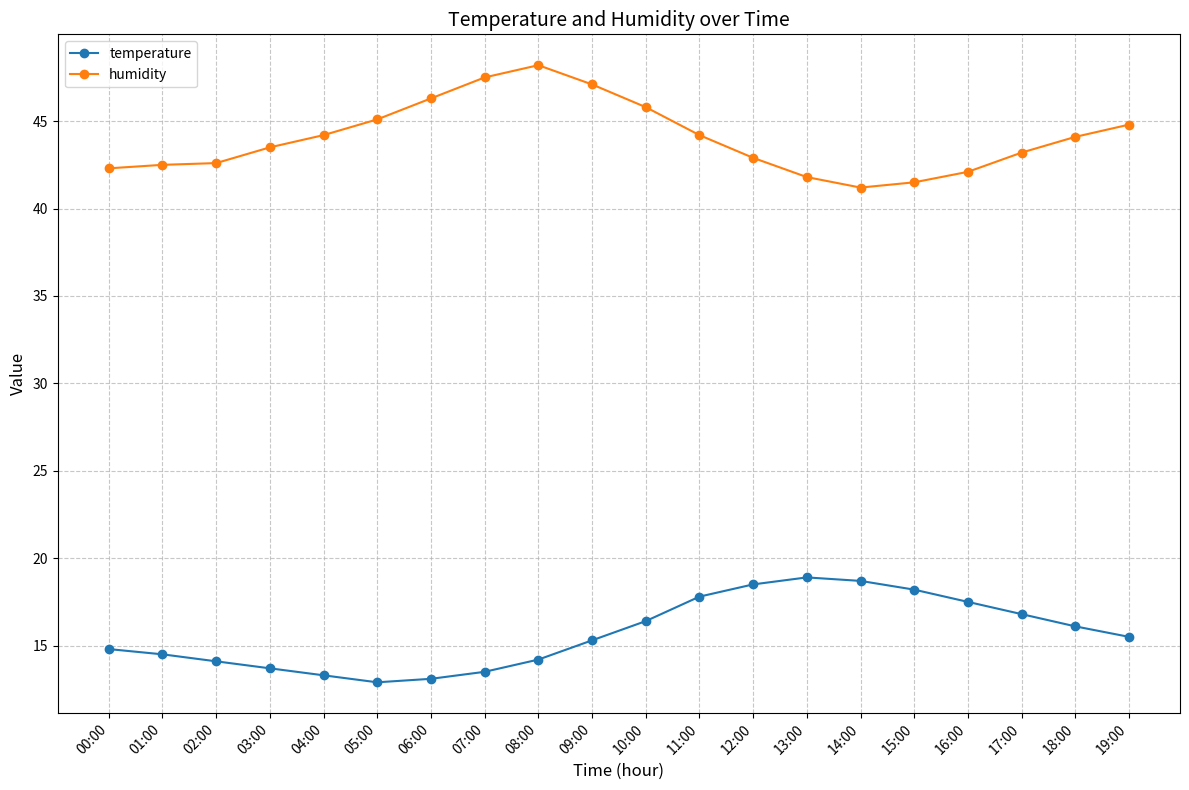

At which label does temperature first exceed 15?

09:00